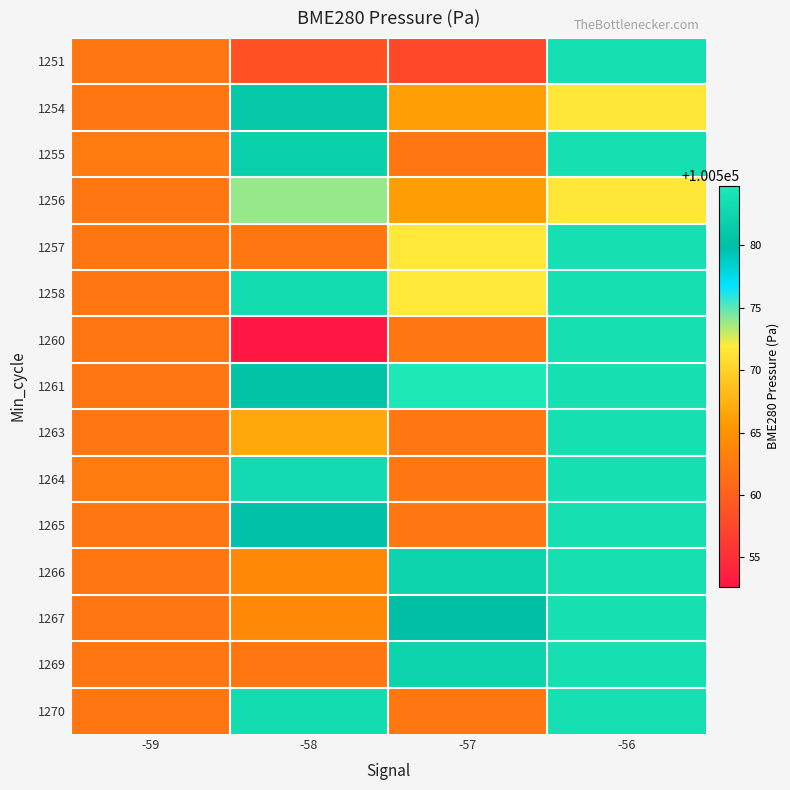

What is the difference between the highest and lowest values at -58?

30.7